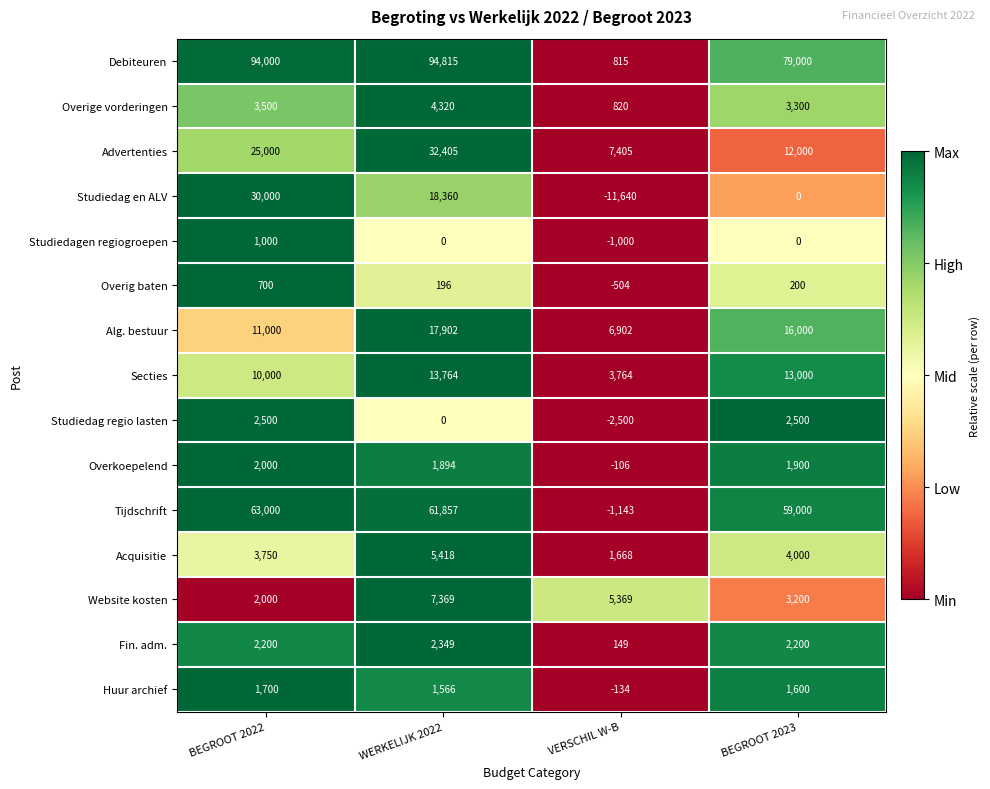

What is the average value of the Alg. bestuur series?

12951